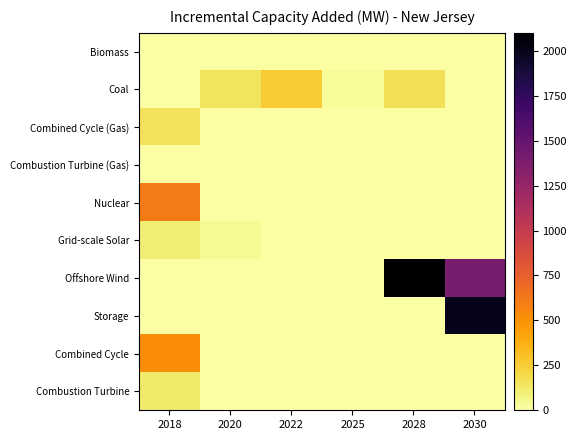

At how many categories does at least one series exceed 605?

3